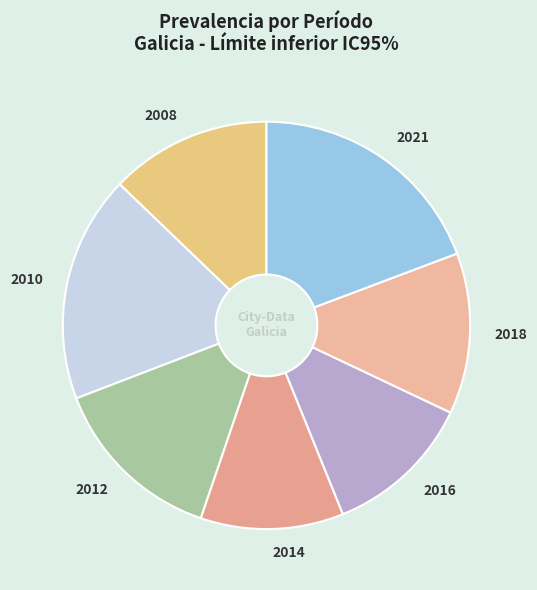

How many segments does this pie chart have?

7